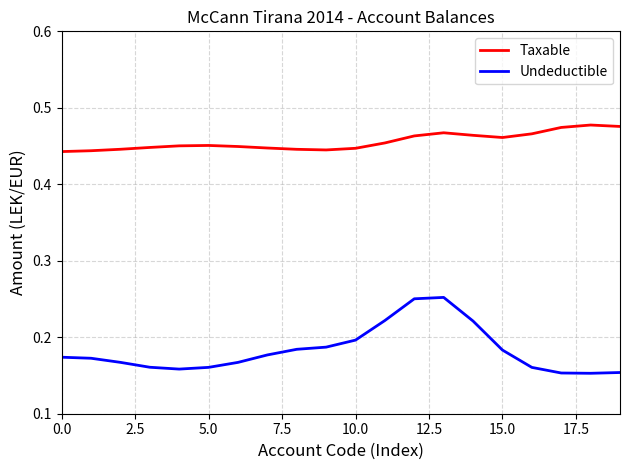

List the series in order of their overall mean, highest first.

Taxable, Undeductible